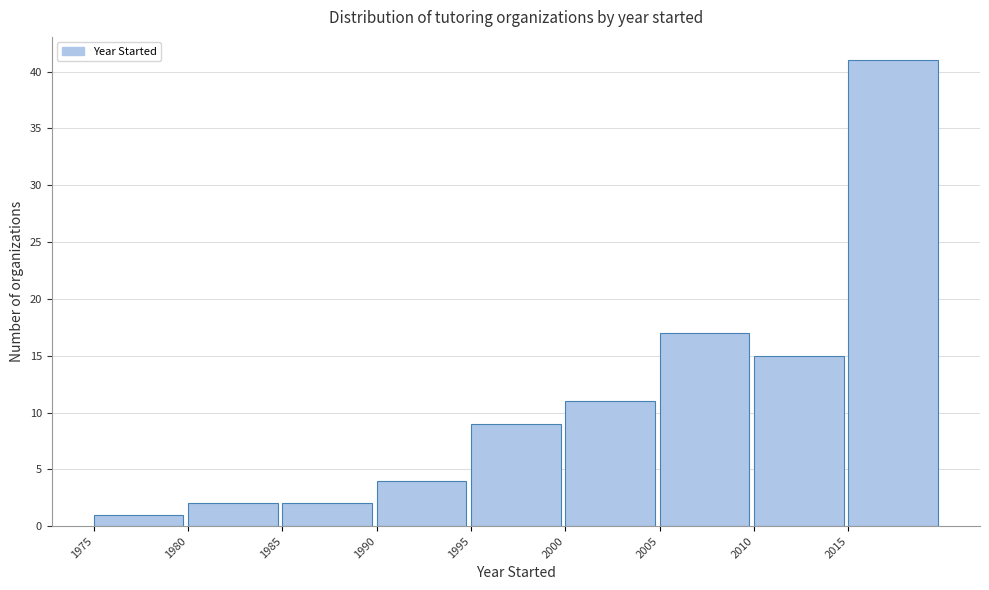

Reading left to right, transcribe this chart: for each bar, give the range it covers on the x-axis and its height. The values are not printed on the chart, so give them approximately, as read against the axis.

1975 to 1980: 1
1980 to 1985: 2
1985 to 1990: 2
1990 to 1995: 4
1995 to 2000: 9
2000 to 2005: 11
2005 to 2010: 17
2010 to 2015: 15
2015 to 2020: 41